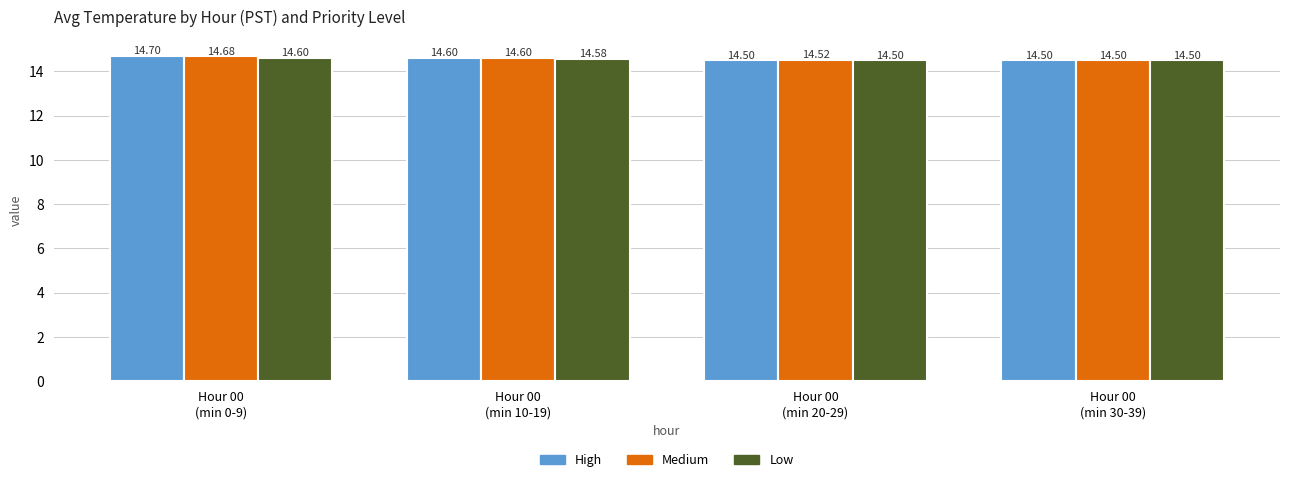

Is it true that Medium equals 3.3 at Hour 00
(min 10-19)?

False